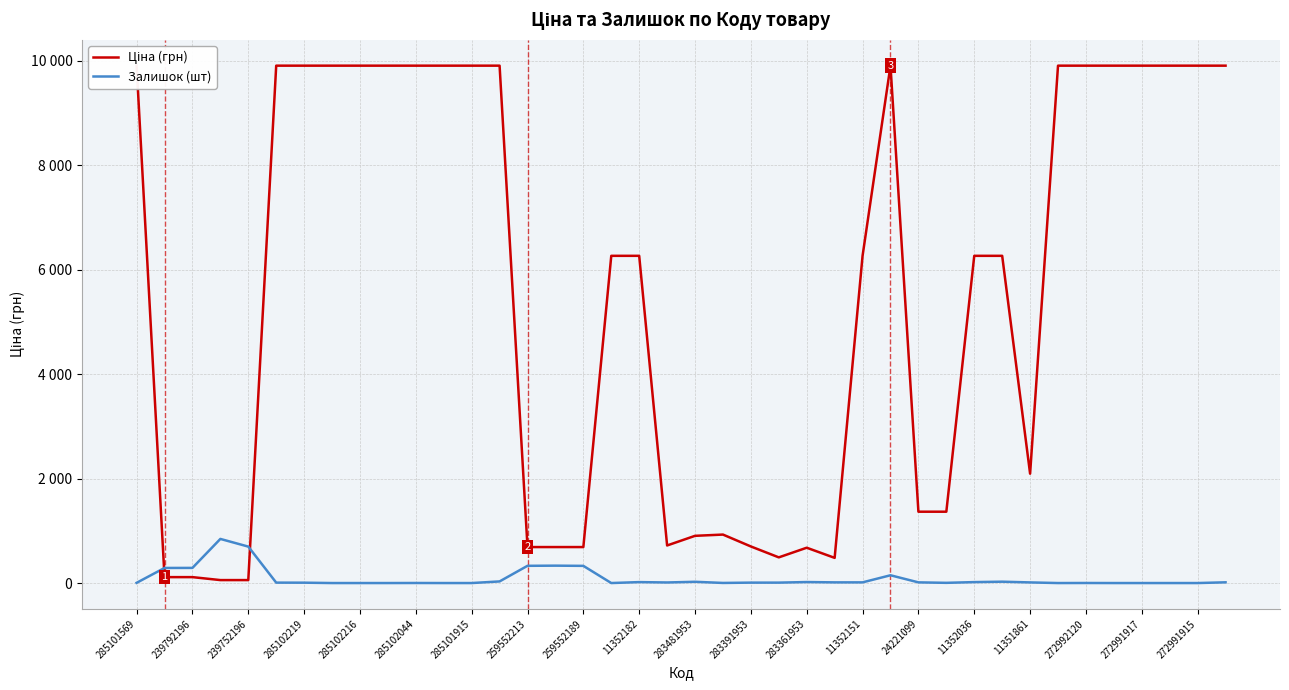

Reading left to right, list all the values displayed in this chart.

Ціна (грн): 9908.5	113.3	113.3	56.7	56.7	9908.5	9908.5	9908.5	9908.5	9908.5	9908.5	9908.5	9908.5	9908.5	689.1	689.1	689.1	6266.7	6266.7	719.6	904.3	928.3	700.4	491.7	676.4	482.1	6266.7	9908.5	1366.3	1366.3	6266.7	6266.7	2094.3	9908.5	9908.5	9908.5	9908.5	9908.5	9908.5	9908.5
Залишок (шт): 4.0	289.0	290.0	845.0	698.0	8.0	7.0	0.0	0.0	0.0	1.0	0.0	0.0	31.0	330.0	333.0	329.0	0.0	18.0	11.0	24.0	2.0	8.0	8.0	19.0	13.0	13.0	149.0	13.0	4.0	18.0	26.0	12.0	0.0	1.0	0.0	0.0	0.0	0.0	14.0